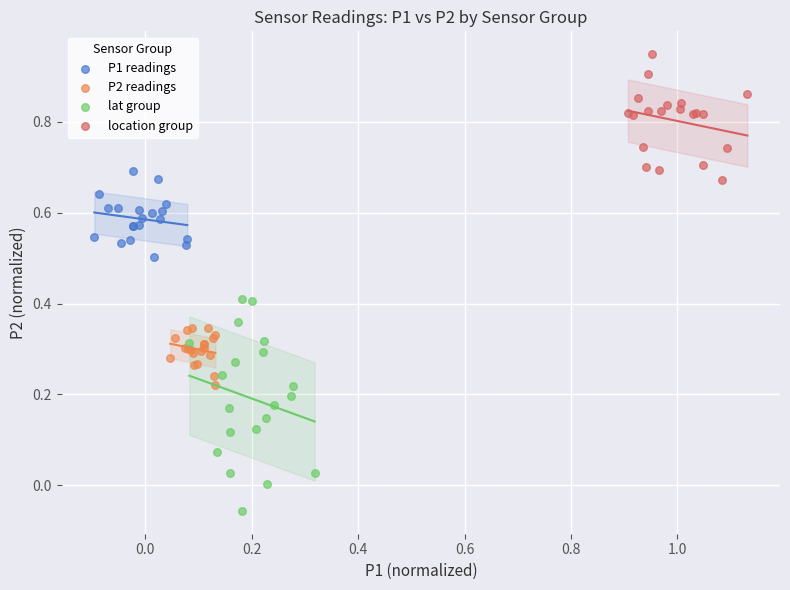

Which series reaches the maximum Y coordinate?

location group